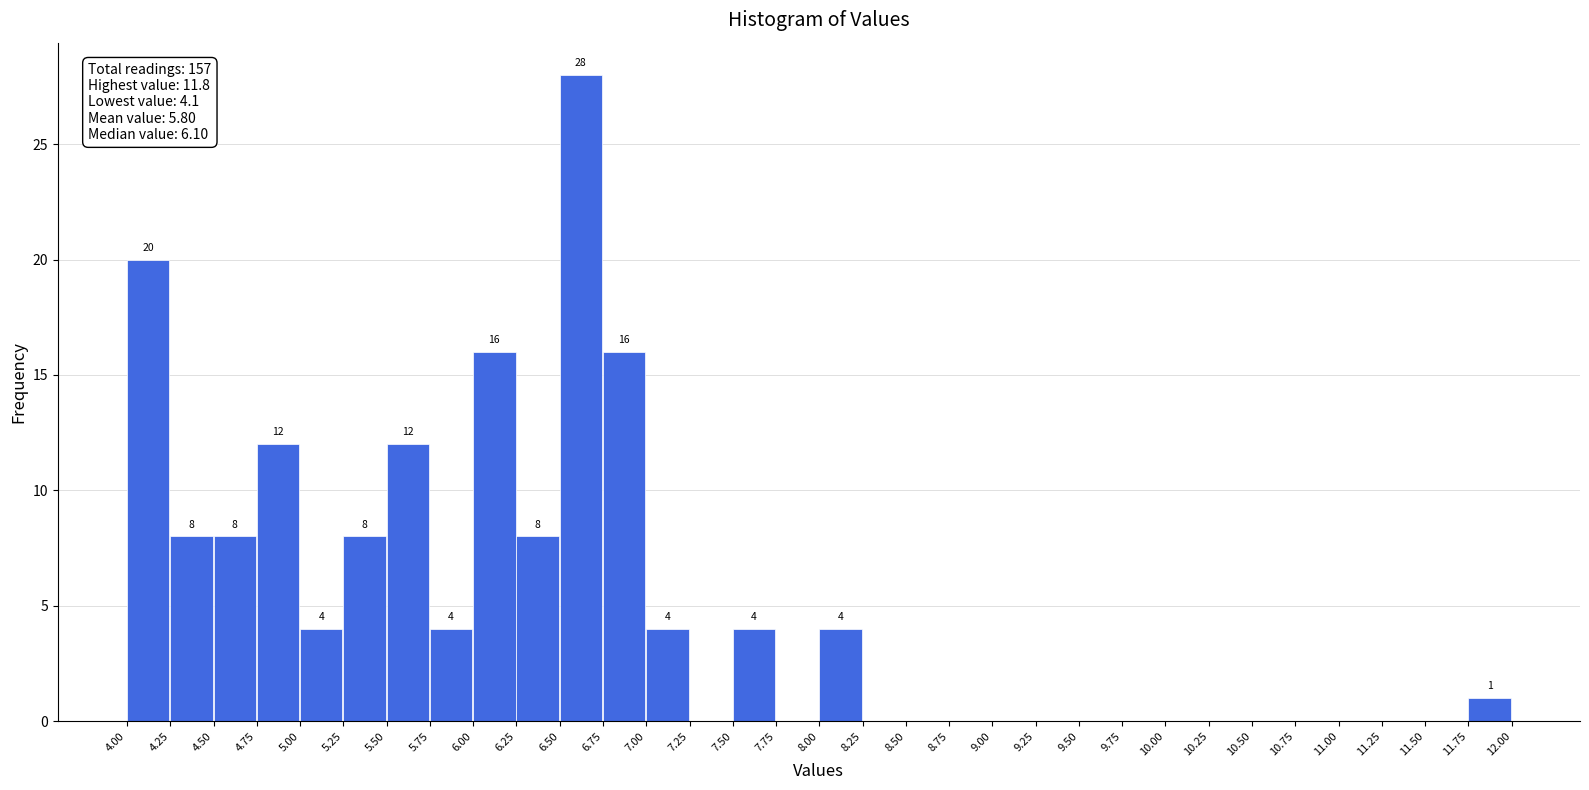

Over which range of the x-axis is the bar tallest?

6.50 to 6.75